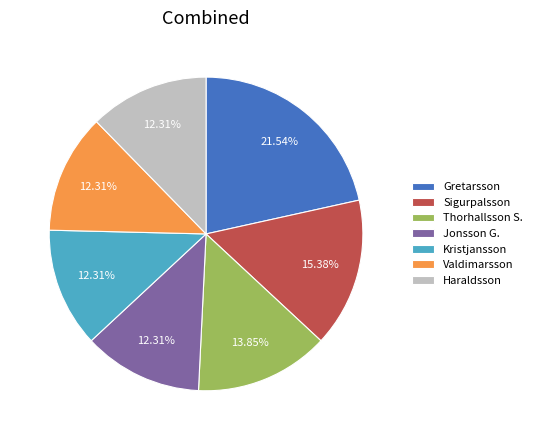

Which category has the biggest portion of the pie?

Gretarsson